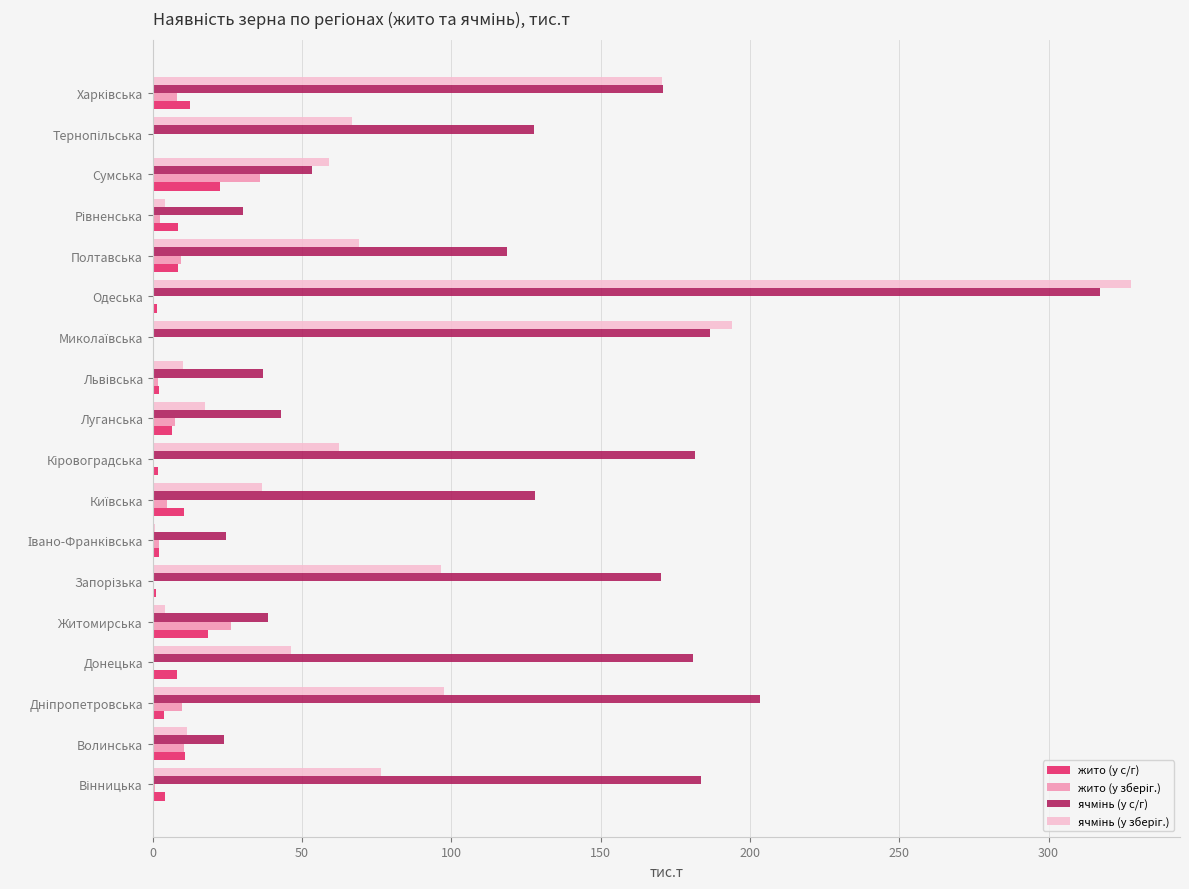

At which category is the sum across all series the highest?

Одеська